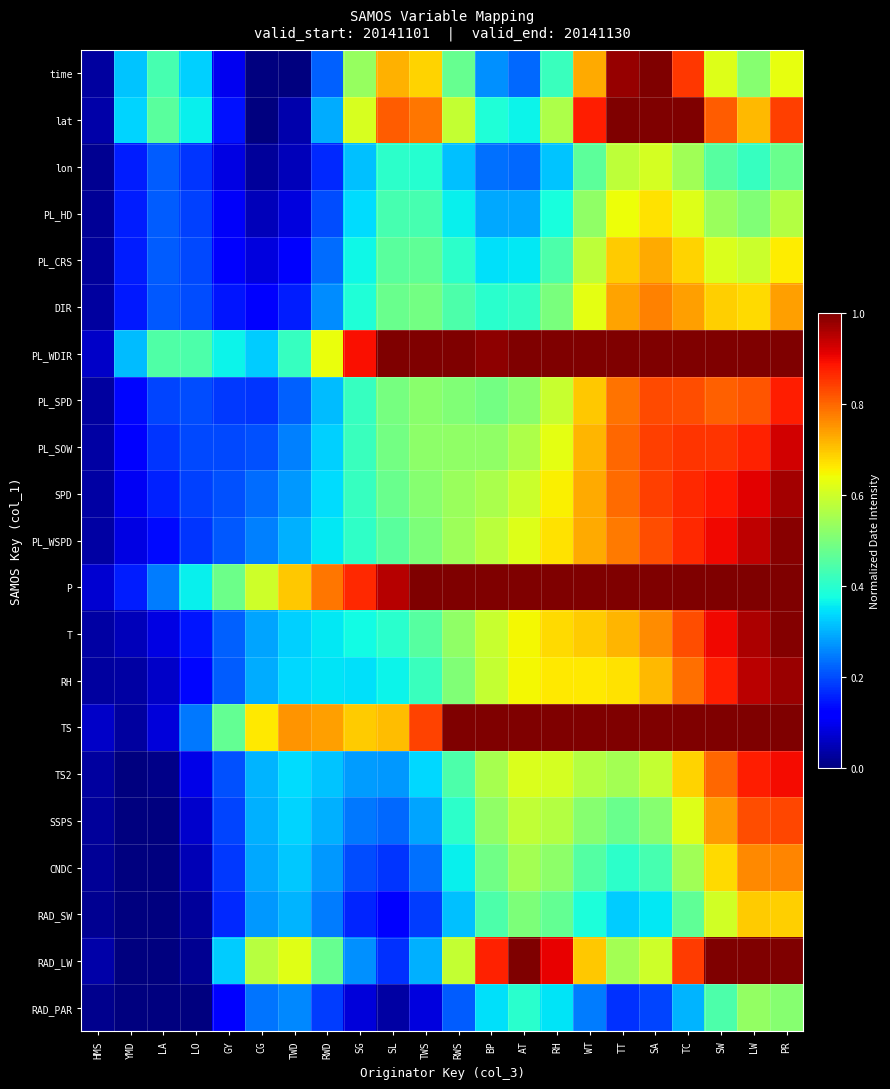

List the series in order of their peak value, highest first.

time, lat, PL_WDIR, P, TS, RAD_LW, T, PL_WSPD, RH, SPD, PL_SOW, TS2, PL_SPD, SSPS, DIR, CNDC, PL_CRS, RAD_SW, PL_HD, lon, RAD_PAR